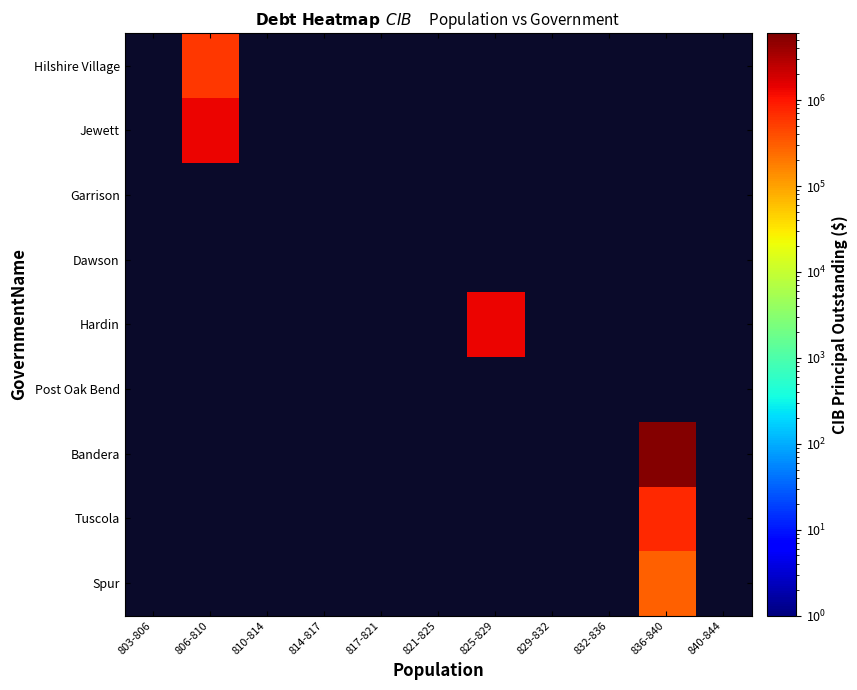

At which label does Hardin reach its minimum?

803-806